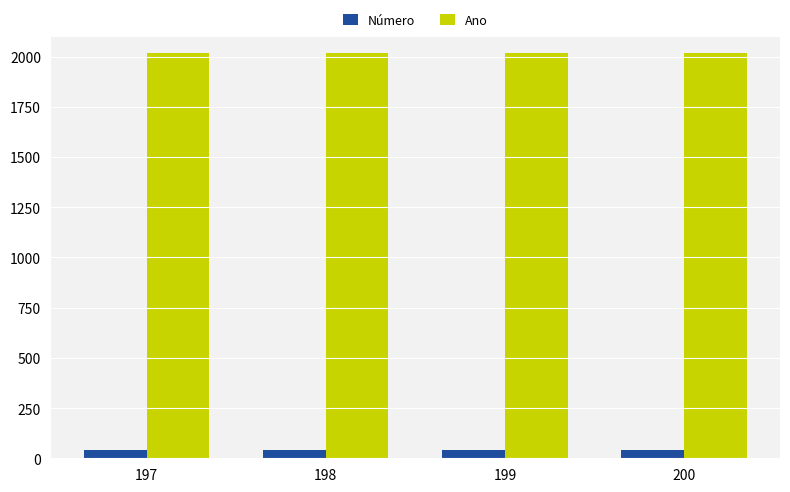

The Número series shows 43 at 200. True or false?

True